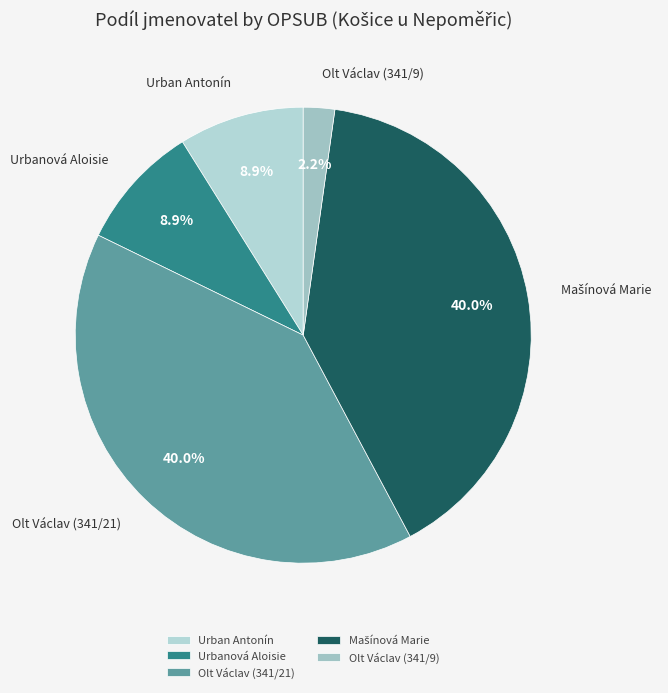

What percentage do Olt Václav (341/21) and Olt Václav (341/9) together represent?

42.2%